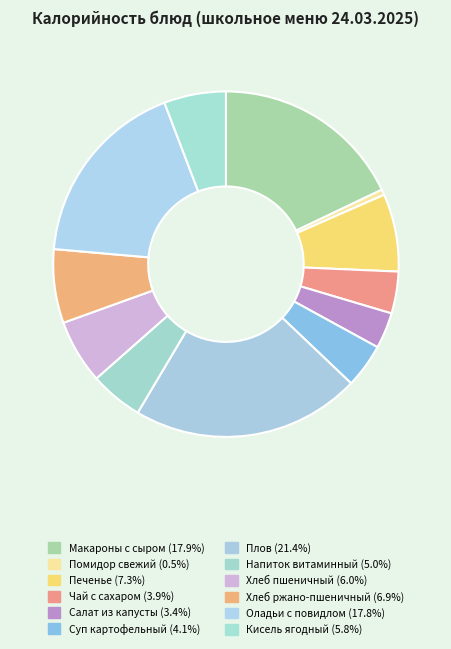

Which slice is the largest?

Плов